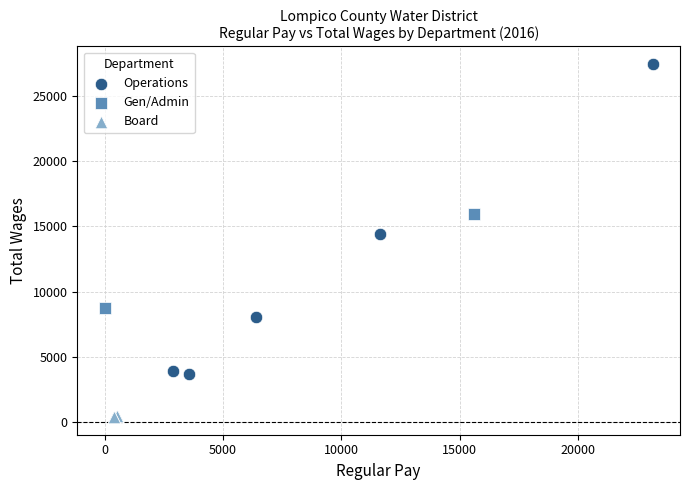

What are all the series names shown in the legend?

Operations, Gen/Admin, Board